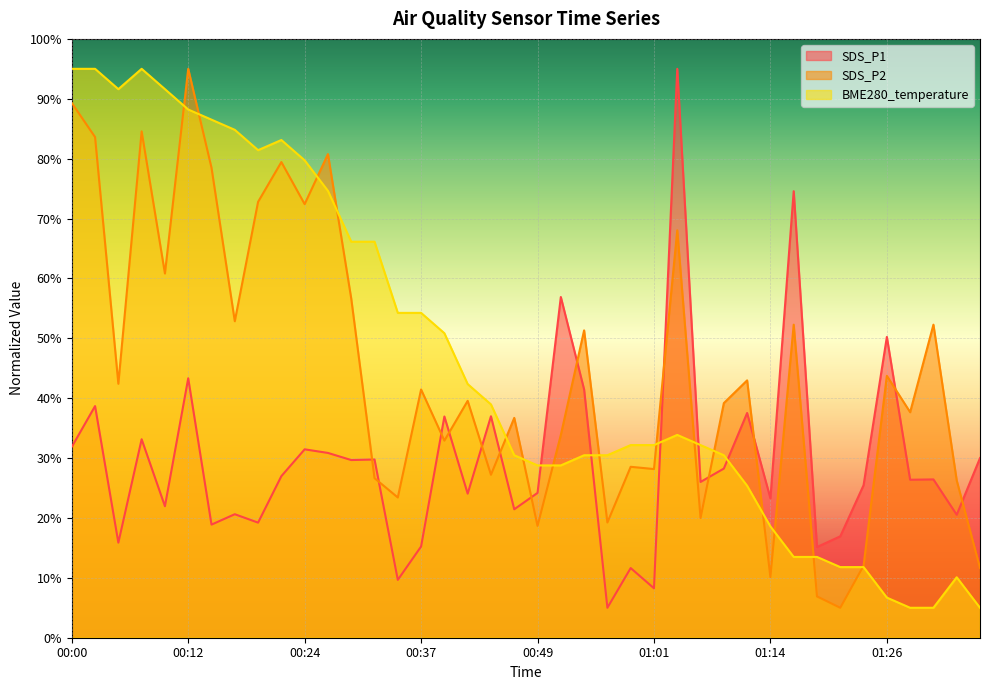

What position from the left is 00:52?

22